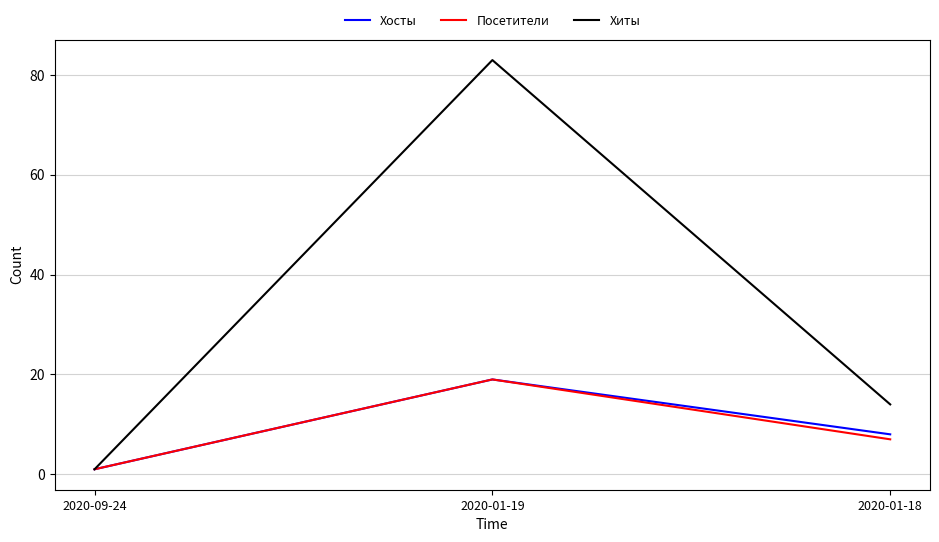

Between 2020-01-19 and 2020-01-18, which series saw the biggest shift?

Хиты